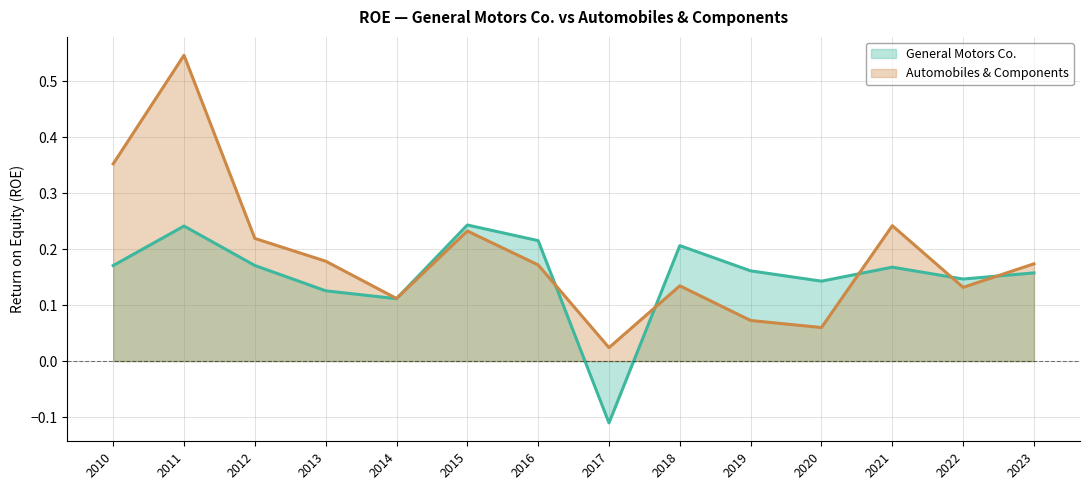

Which series has the largest total across all categories?

Automobiles & Components